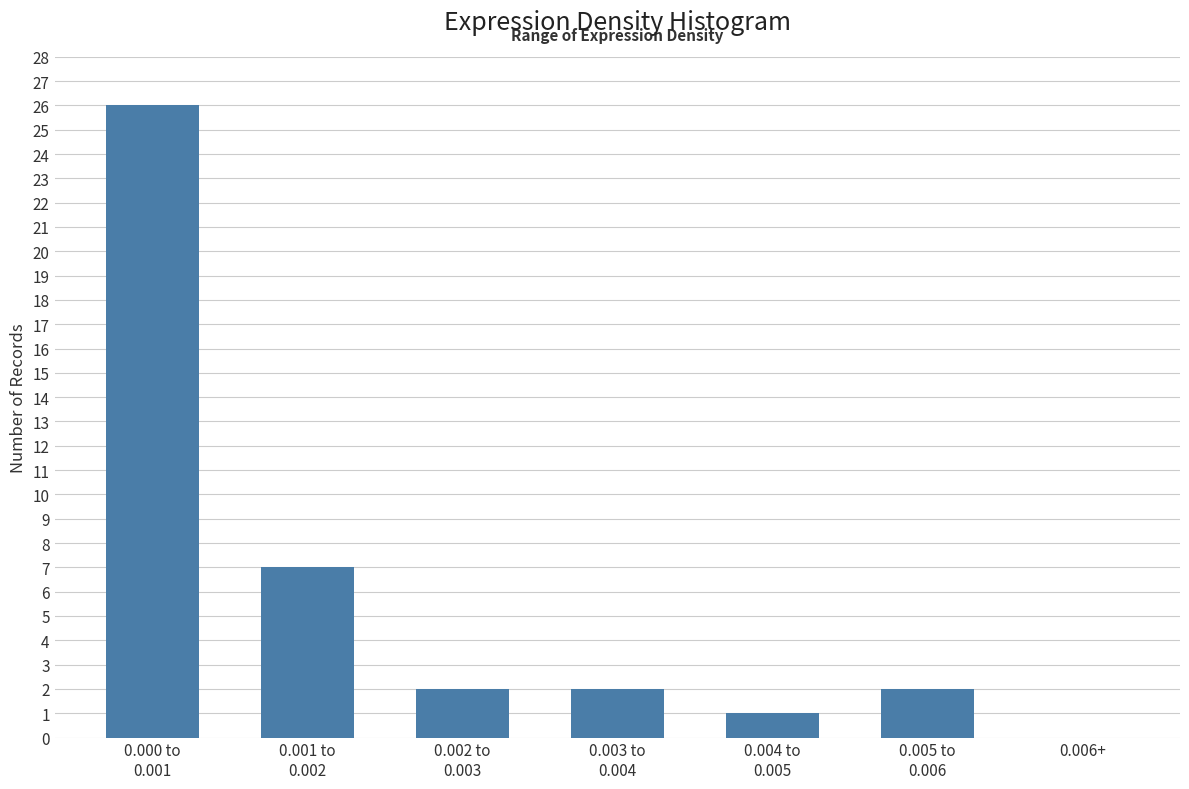

What is the greatest value displayed?

26